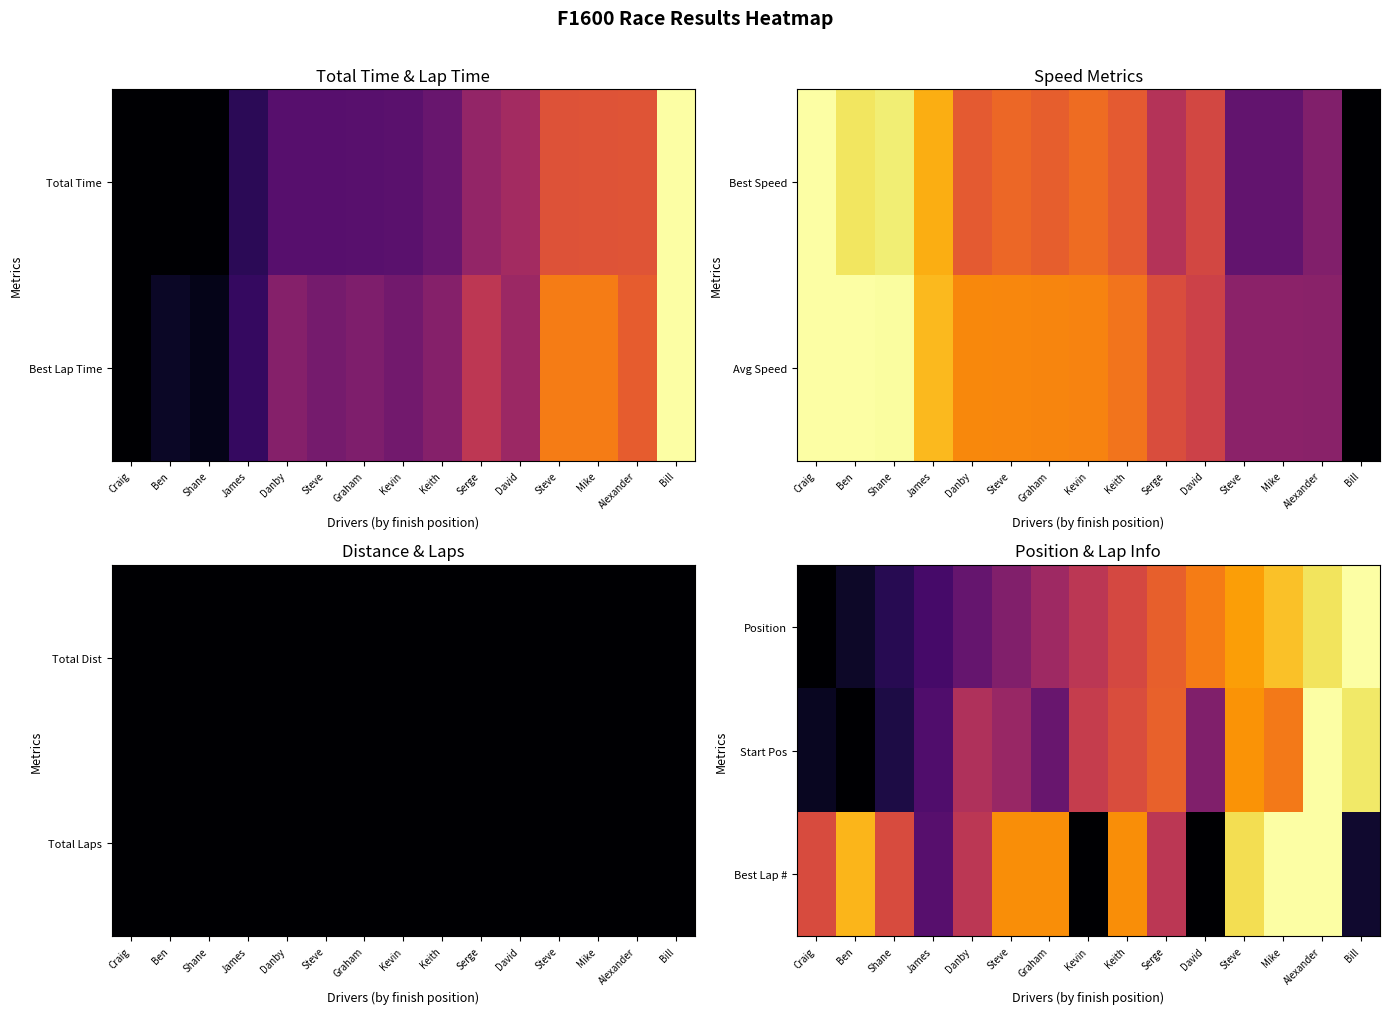

Which label corresponds to the largest value in the chart?

Bill